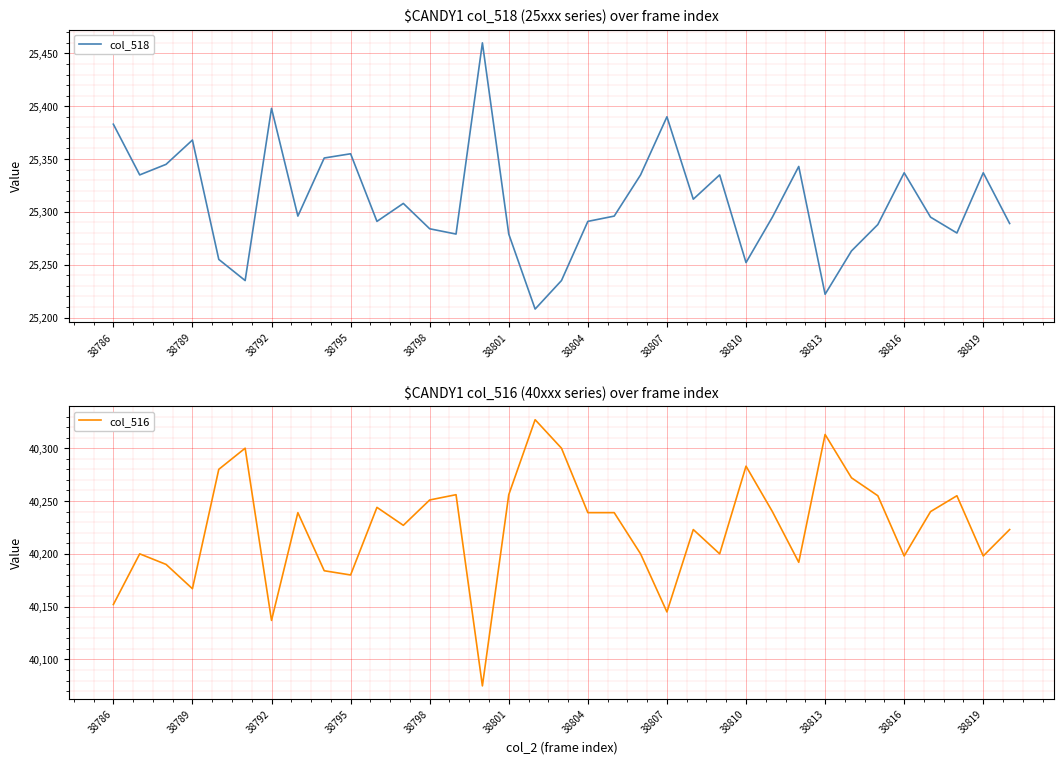

What is the minimum value for col_518?

25208